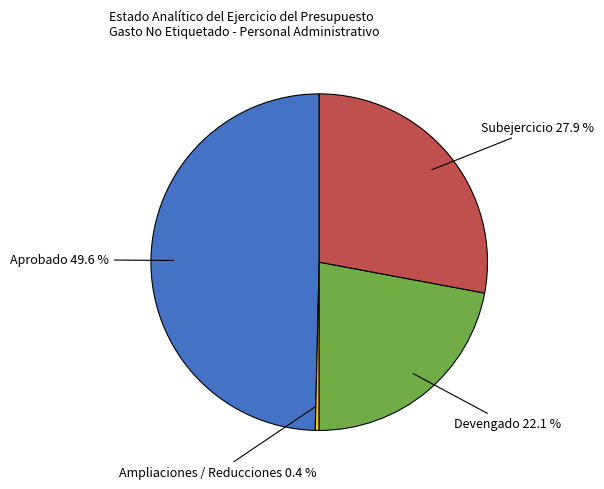

Is there a majority slice in this chart?

No